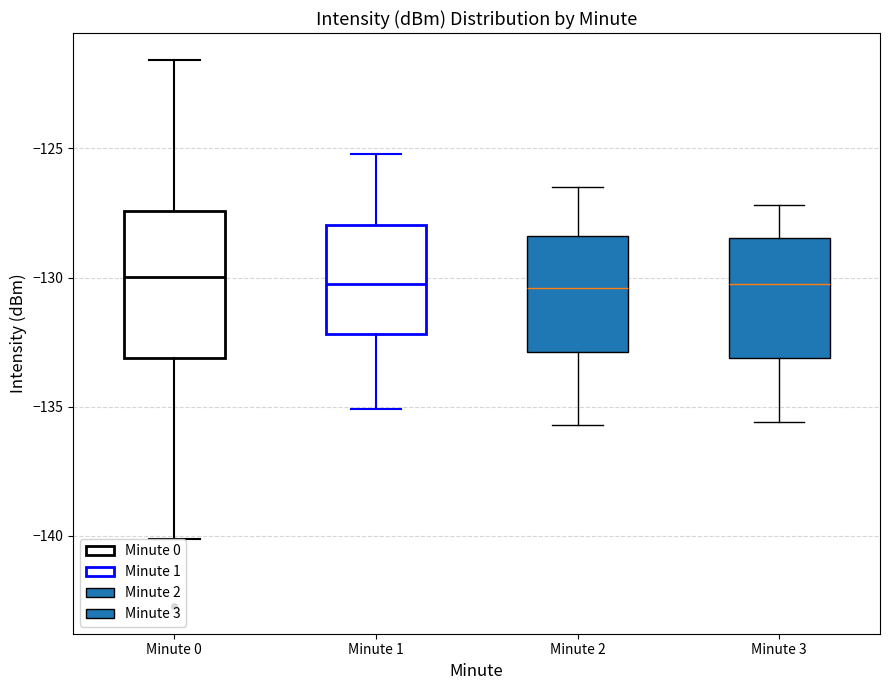

Reading left to right, read every box against the y-axis: the position of its median line, the range the box covers, and the ends of its whiskers. The values are not printed on the chart, so give them approximately, as read against the axis.

Minute 0: median -130.0, box -133.0 to -127.5, whiskers -140.0 to -121.5
Minute 1: median -130.0, box -132.0 to -128.0, whiskers -135.0 to -125.0
Minute 2: median -130.5, box -133.0 to -128.5, whiskers -135.5 to -126.5
Minute 3: median -130.0, box -133.0 to -128.5, whiskers -135.5 to -127.0